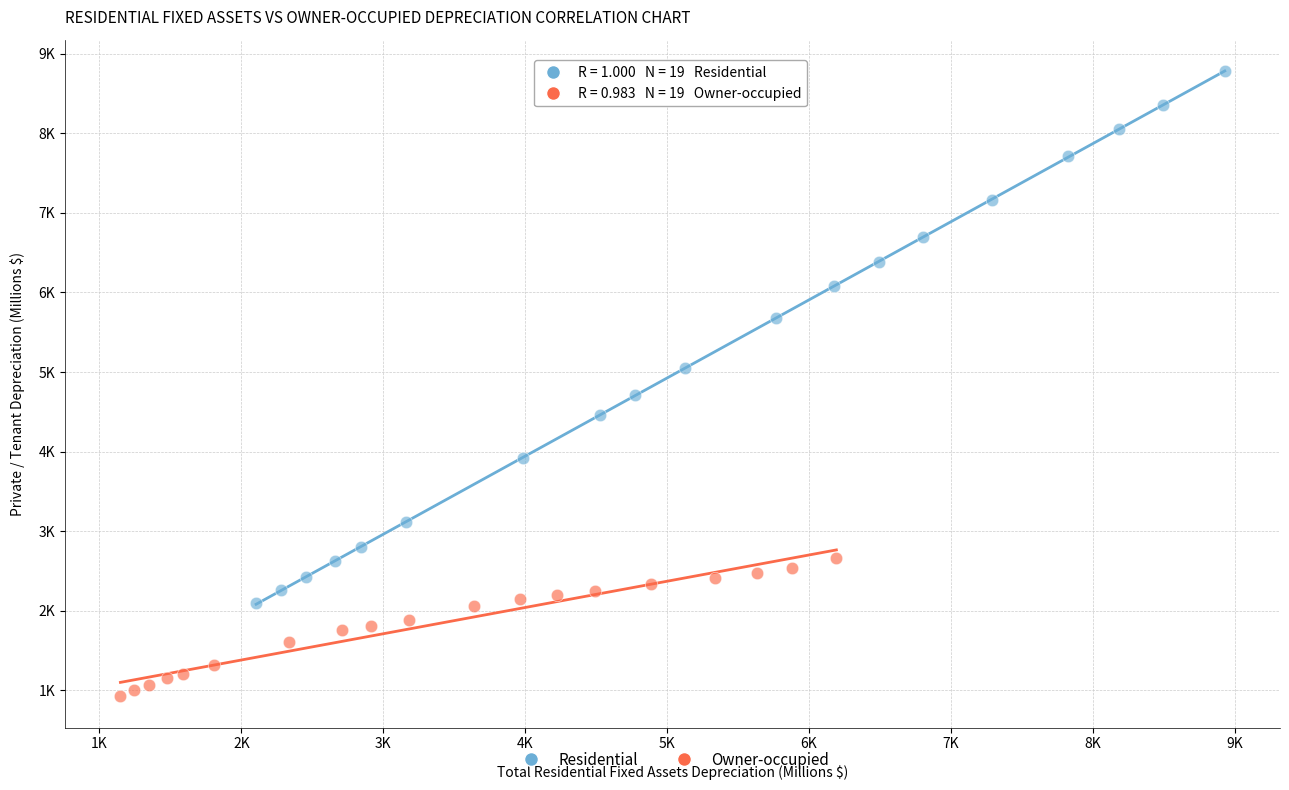

Which series has the widest spread of Y values?

Residential